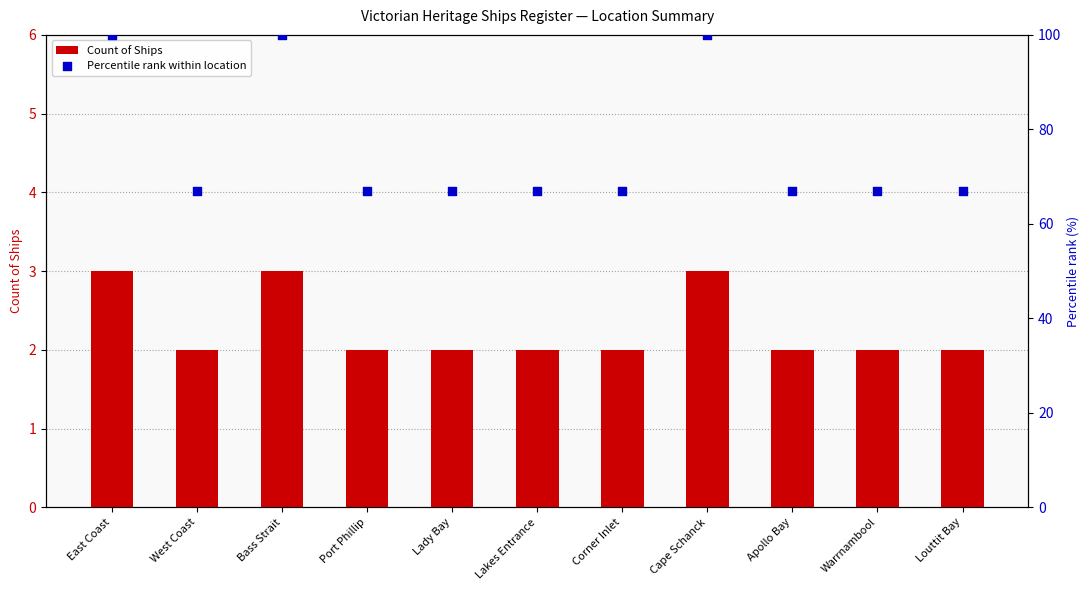

What is the total value across all series at Lakes Entrance?

69